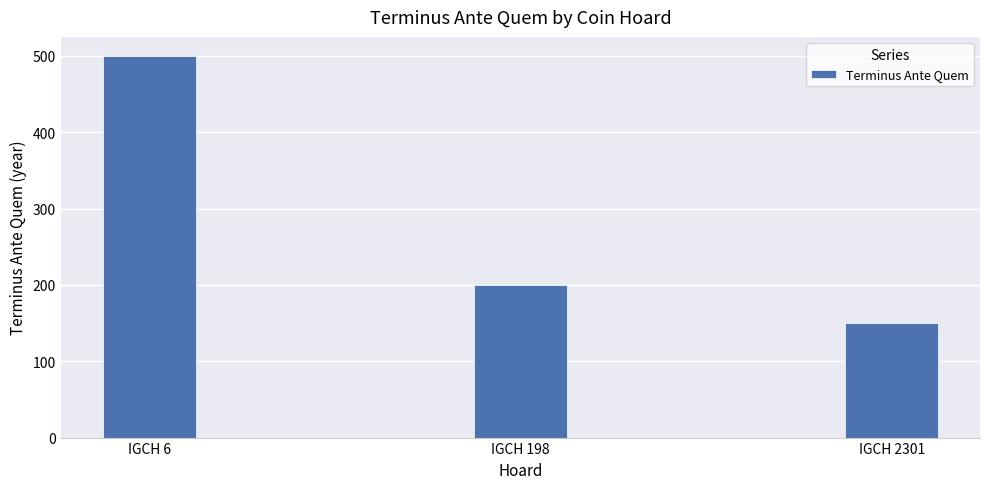

Count the values in the range 150 to 500.

3